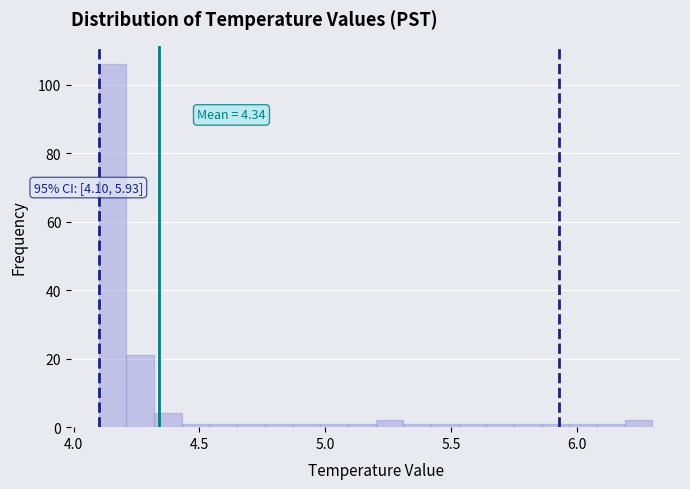

Around what value on the x-axis is the tallest bar? Give the approximate position of its centre, as read against the axis.

4.15